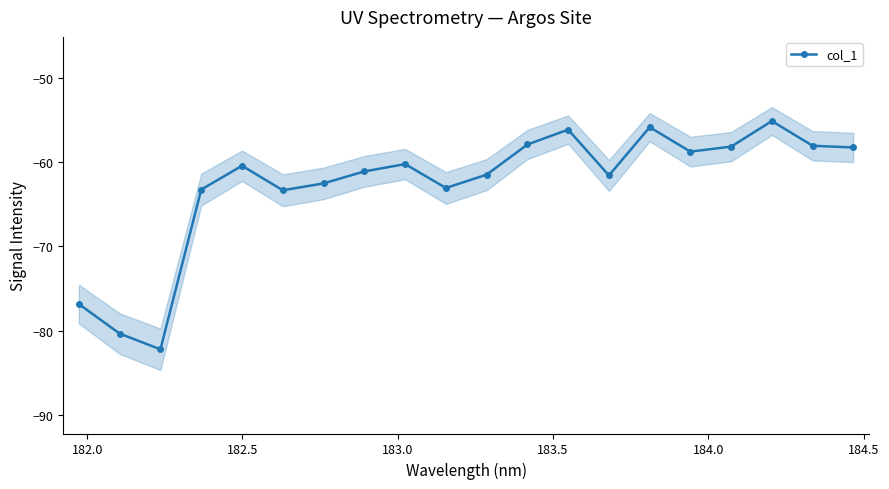

What is the value of the col_1 point at the 10th from the left?

-63.1